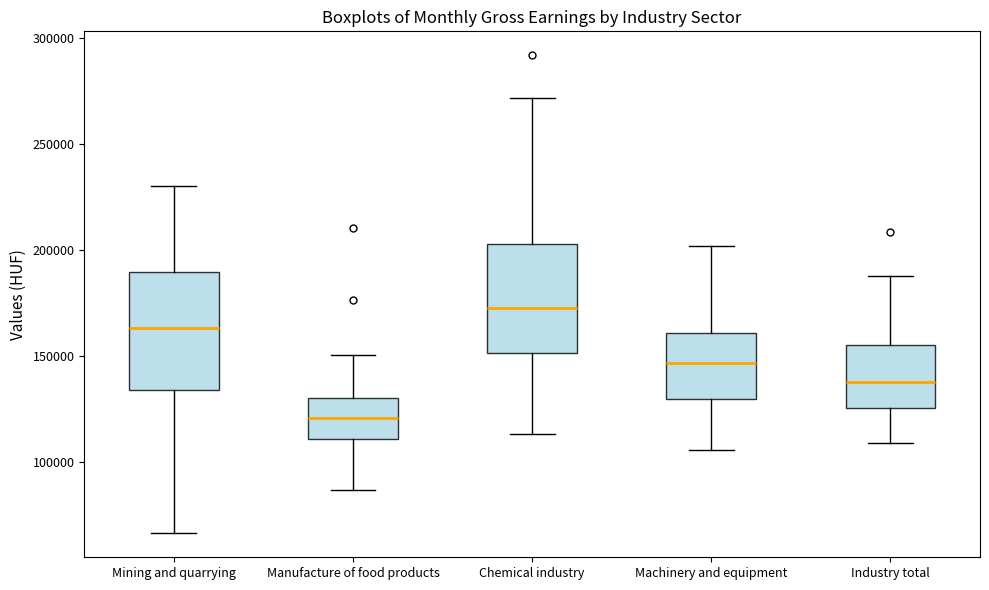

Where is the lower edge of the box for Manufacture of food products on the y-axis? The values are not printed on the chart, so give them approximately, as read against the axis.

110000